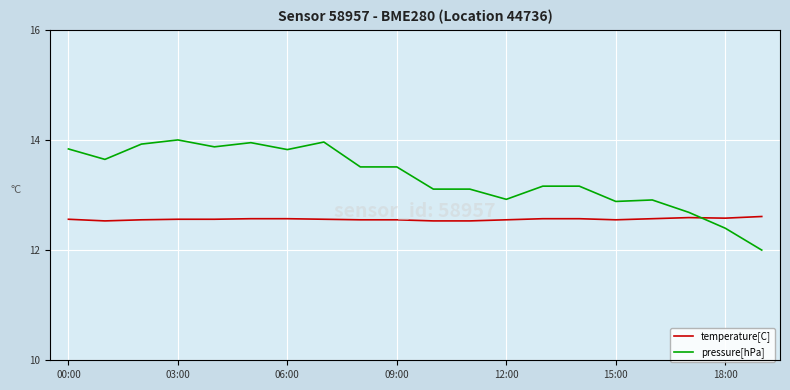

The value of temperature[C] at 15:00 is 16.9. True or false?

False